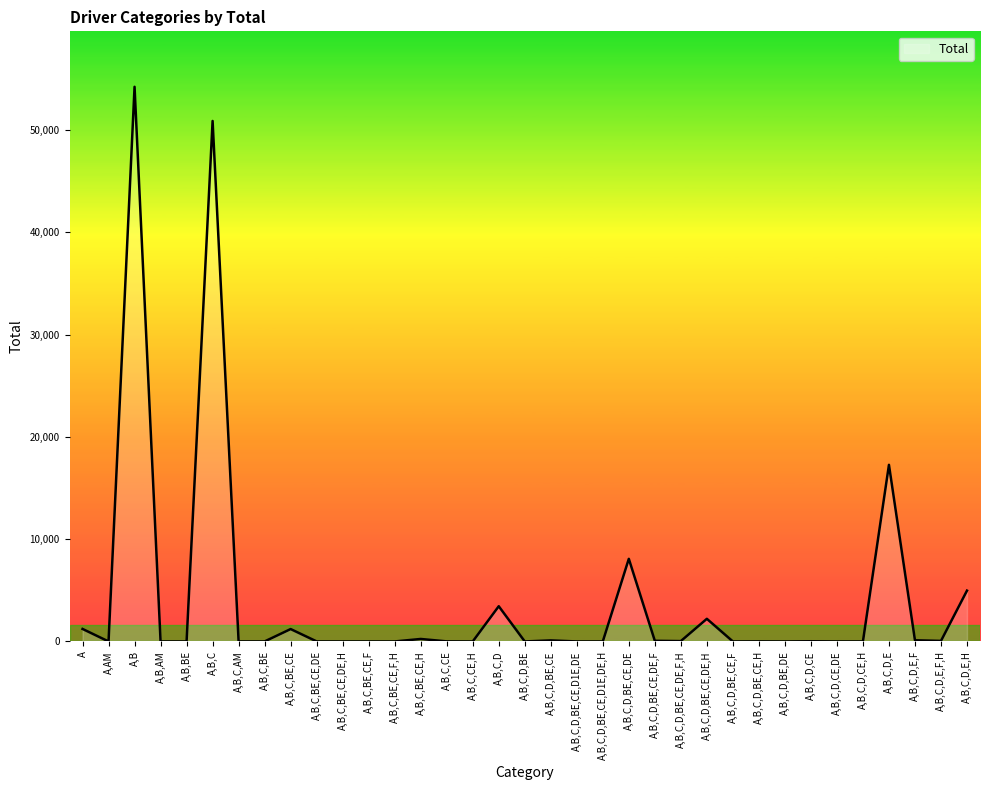

Which has a higher value, A,B,C,D,BE,CE,DE,H or A,B,C,BE?

A,B,C,D,BE,CE,DE,H